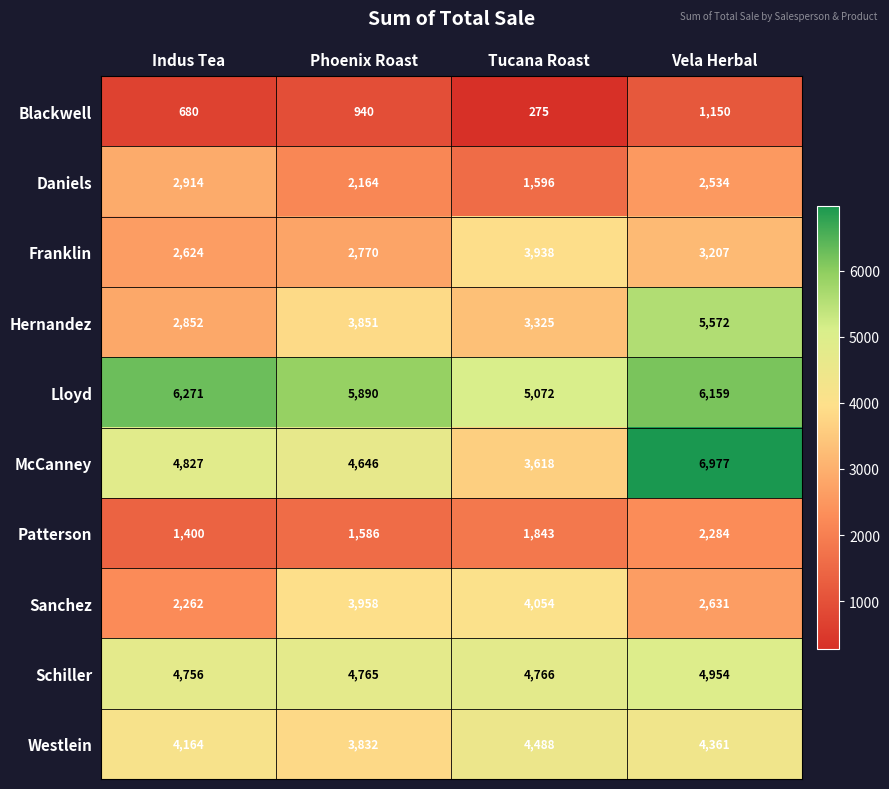

At which category does the chart reach its minimum across all series?

Tucana Roast